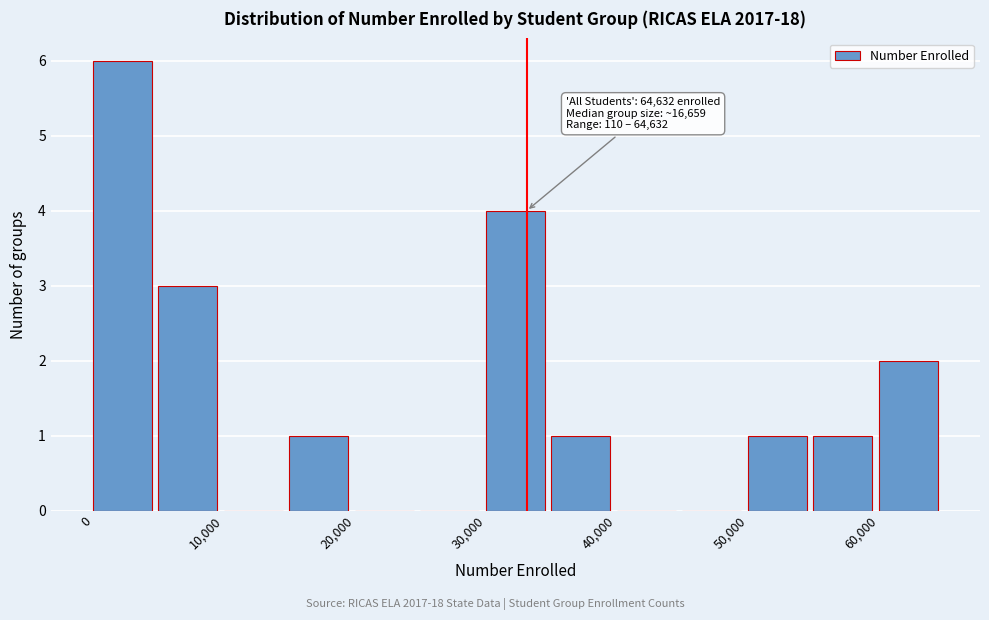

Over which range of the x-axis is the bar tallest?

0 to 5000